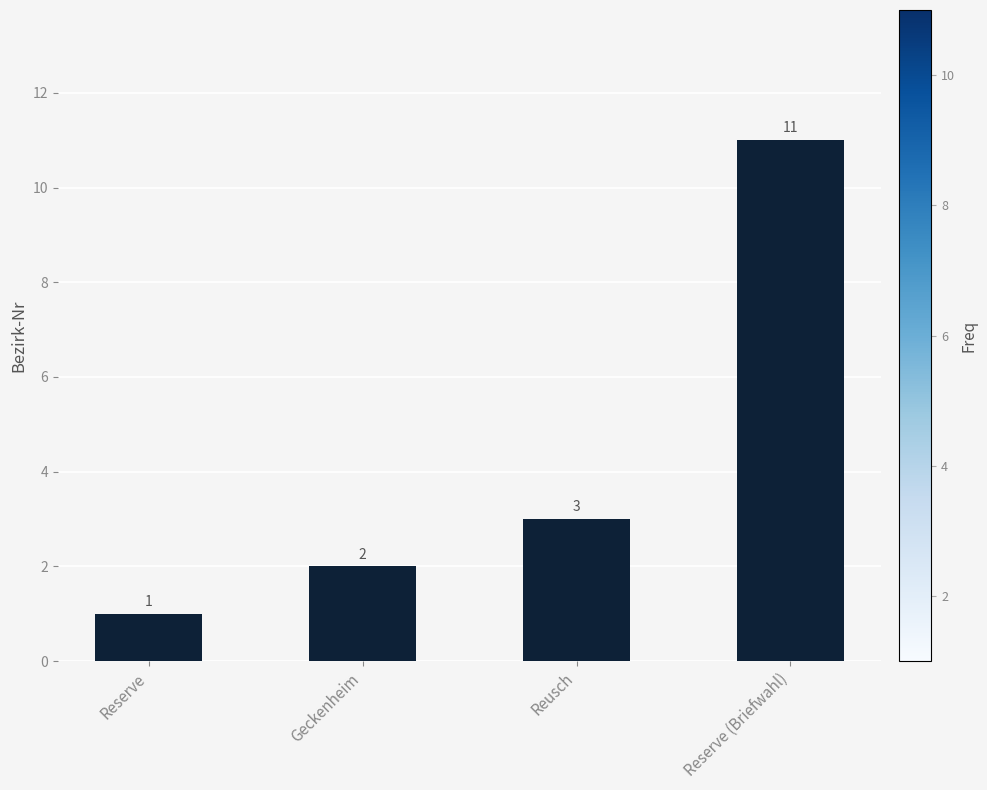

Reading left to right, extract all data points from this chart.

Reserve=1	Geckenheim=2	Reusch=3	Reserve (Briefwahl)=11